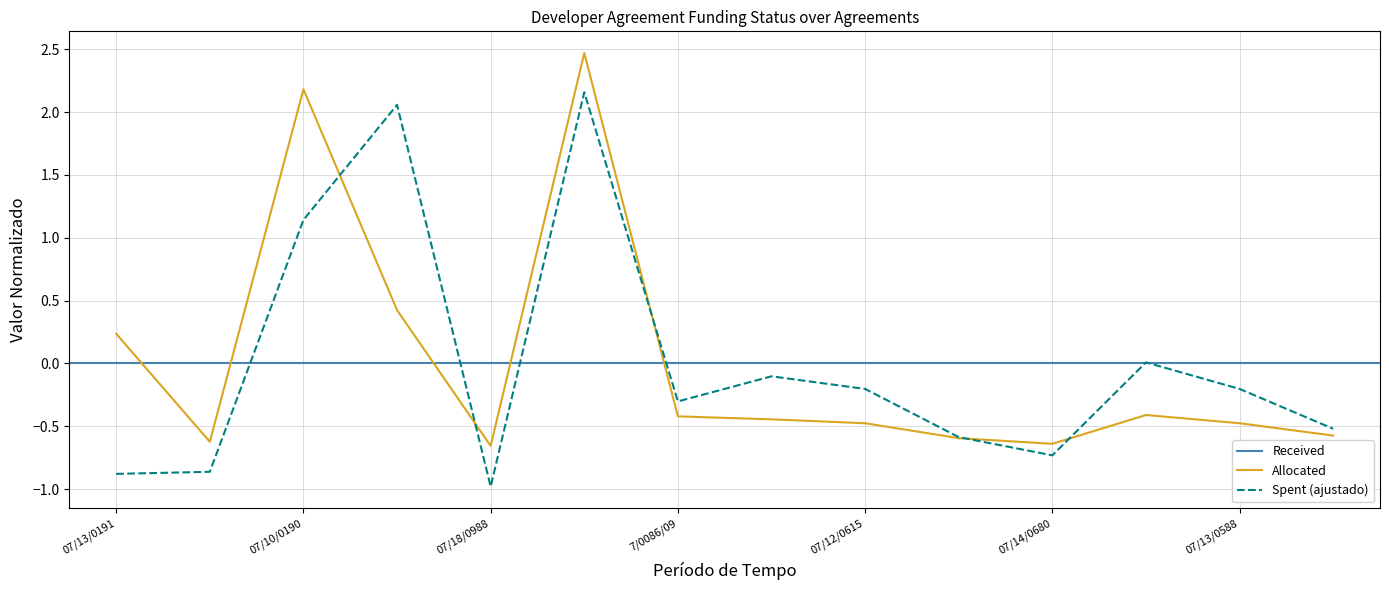

After their last crossing, which series has the higher values: Allocated or Spent?

Spent